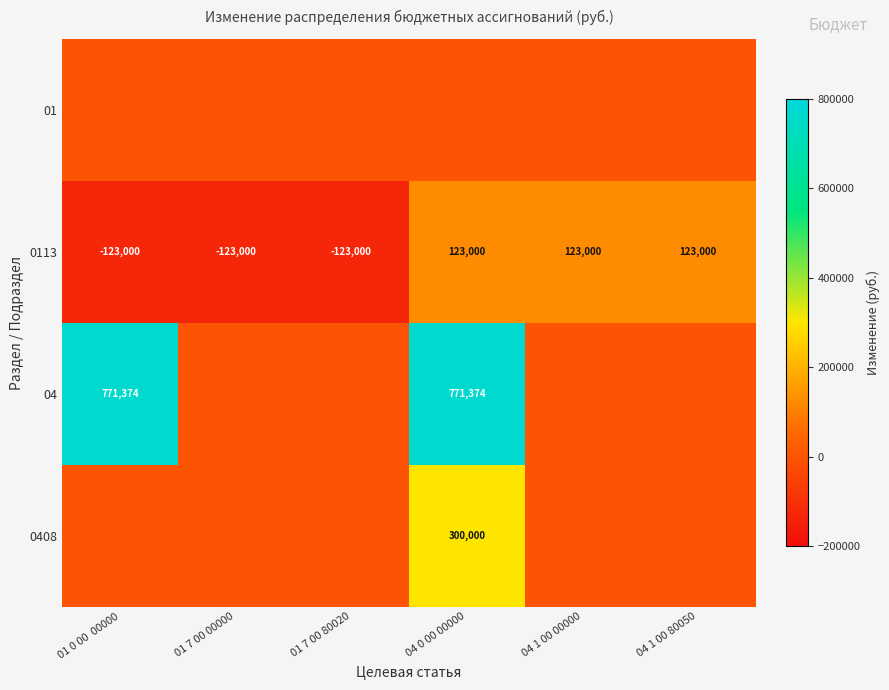

What is the highest value of the 0113 series?

123000